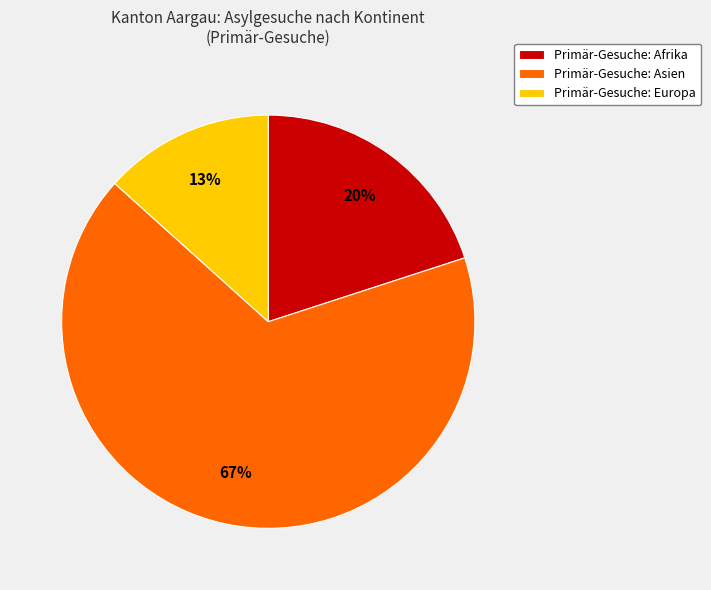

To the nearest percent, what is the difference between the Primär-Gesuche: Afrika and Primär-Gesuche: Europa slice percentages?

7%